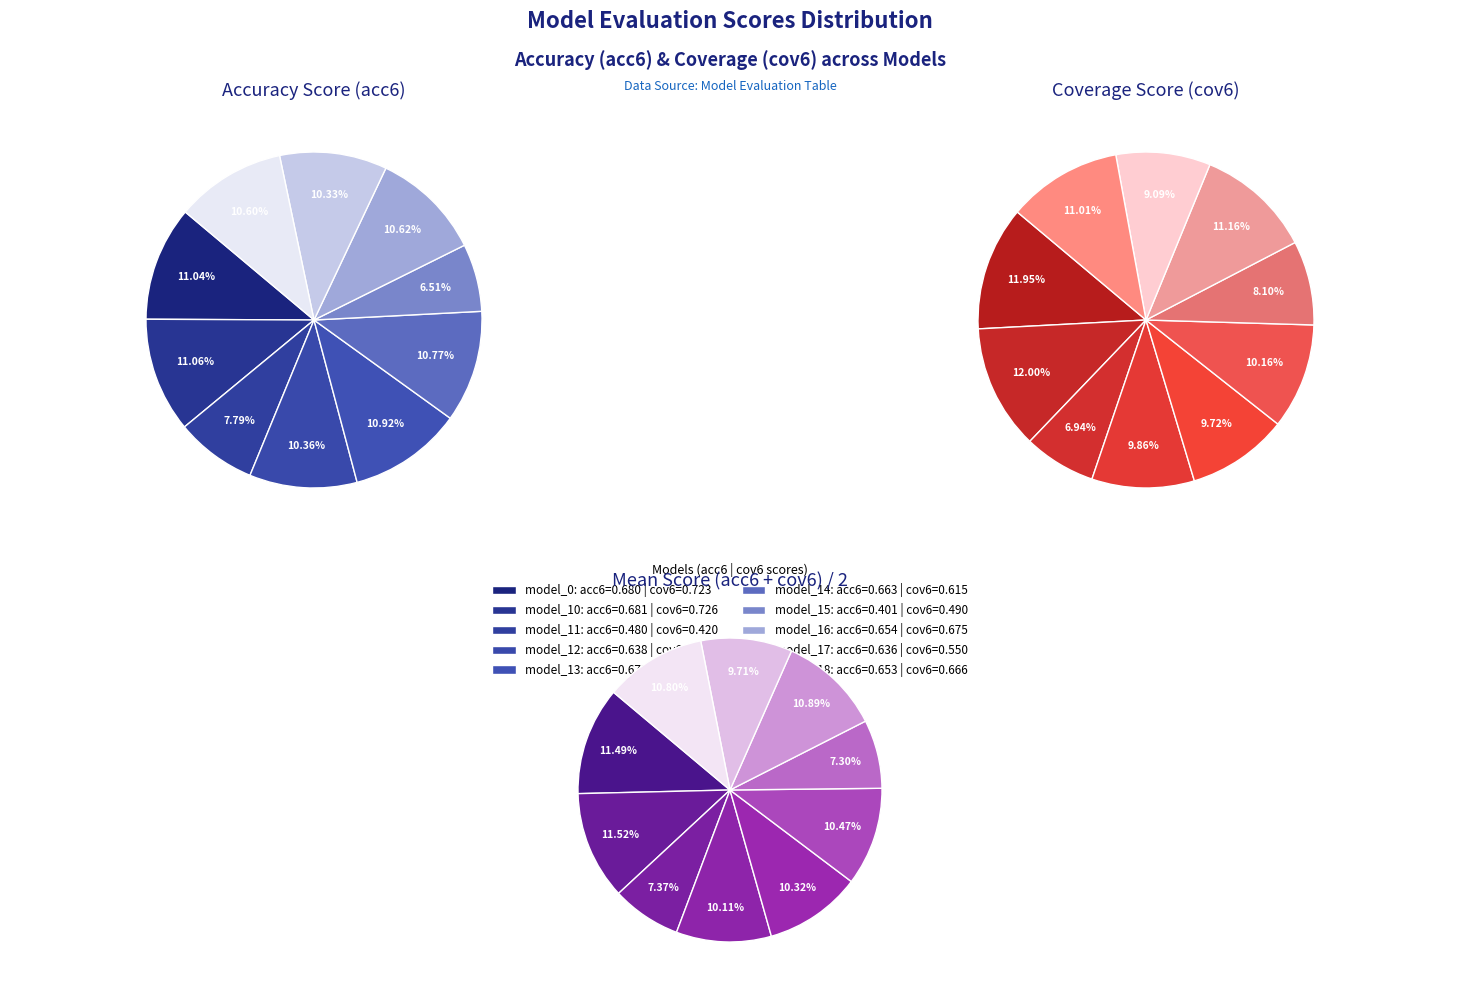

Rank the categories by cov6 value from lowest to highest.

model_11, model_15, model_17, model_13, model_12, model_14, model_18, model_16, model_0, model_10